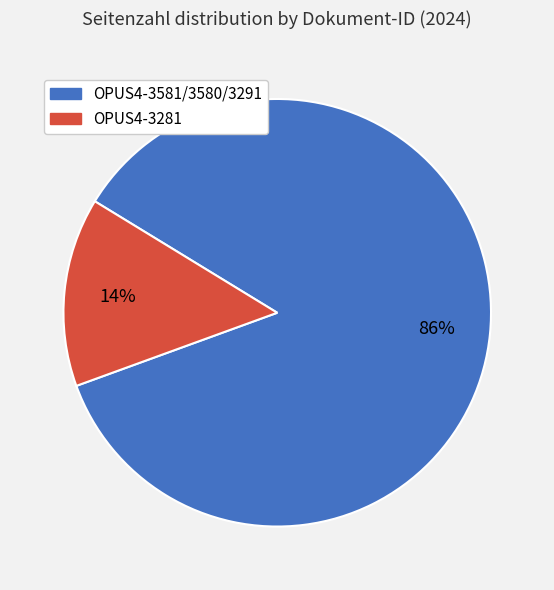

To the nearest percent, what is the average slice percentage?

50%